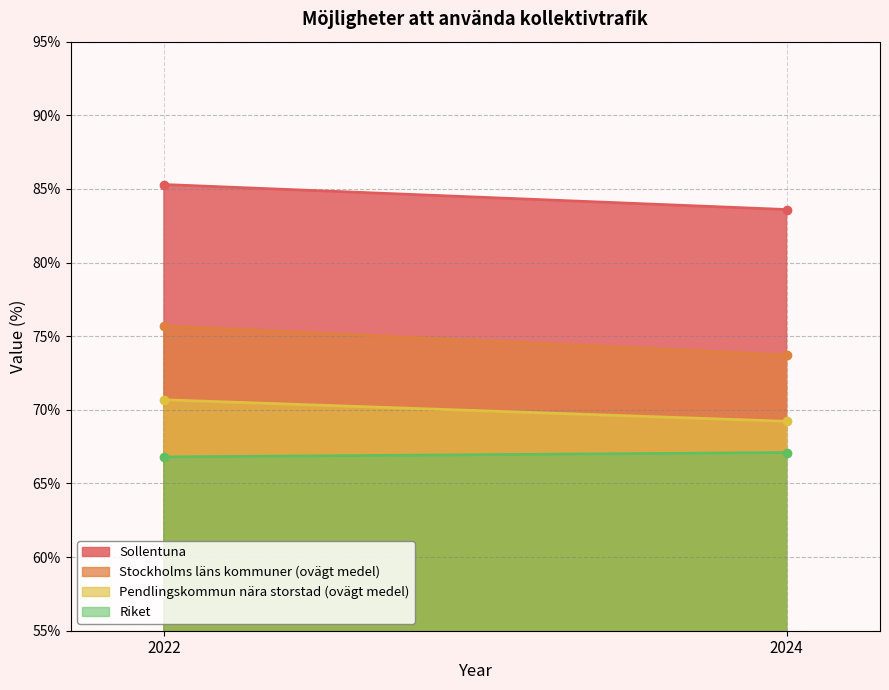

What is the difference between the maximum and minimum values in the Stockholms läns kommuner (ovägt medel) series?

2.0